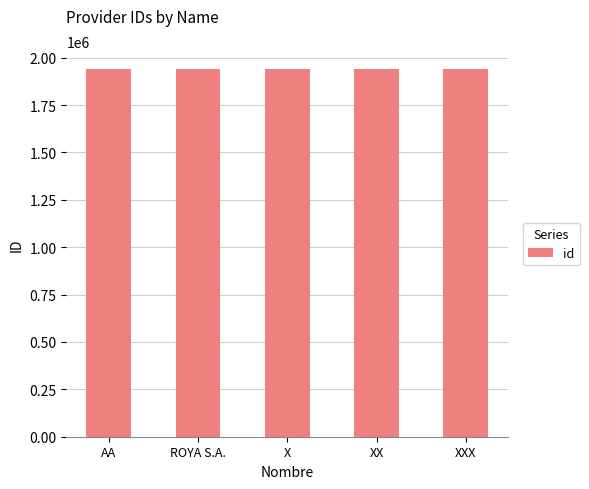

How many data points are less than 1937978?

2